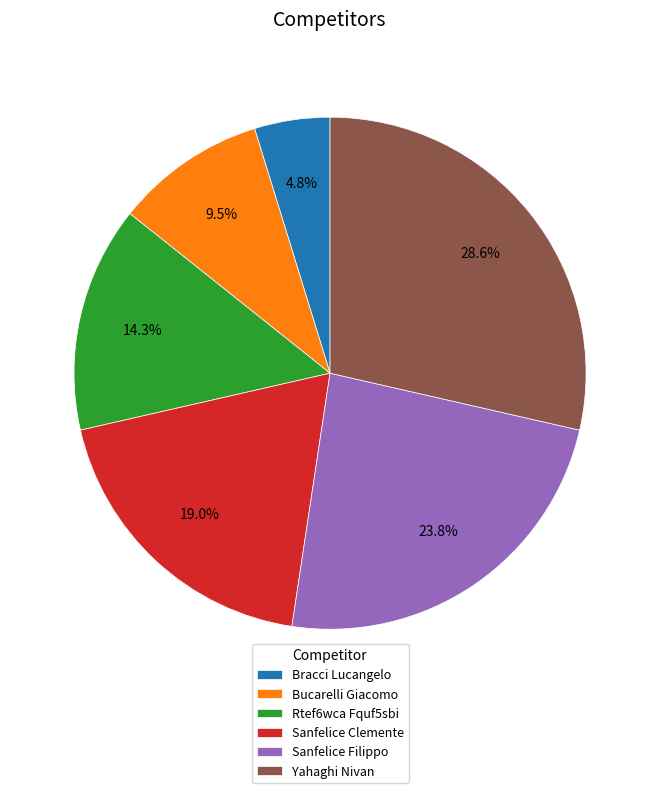

What is the total percentage of Bucarelli Giacomo and Bracci Lucangelo?

14.3%